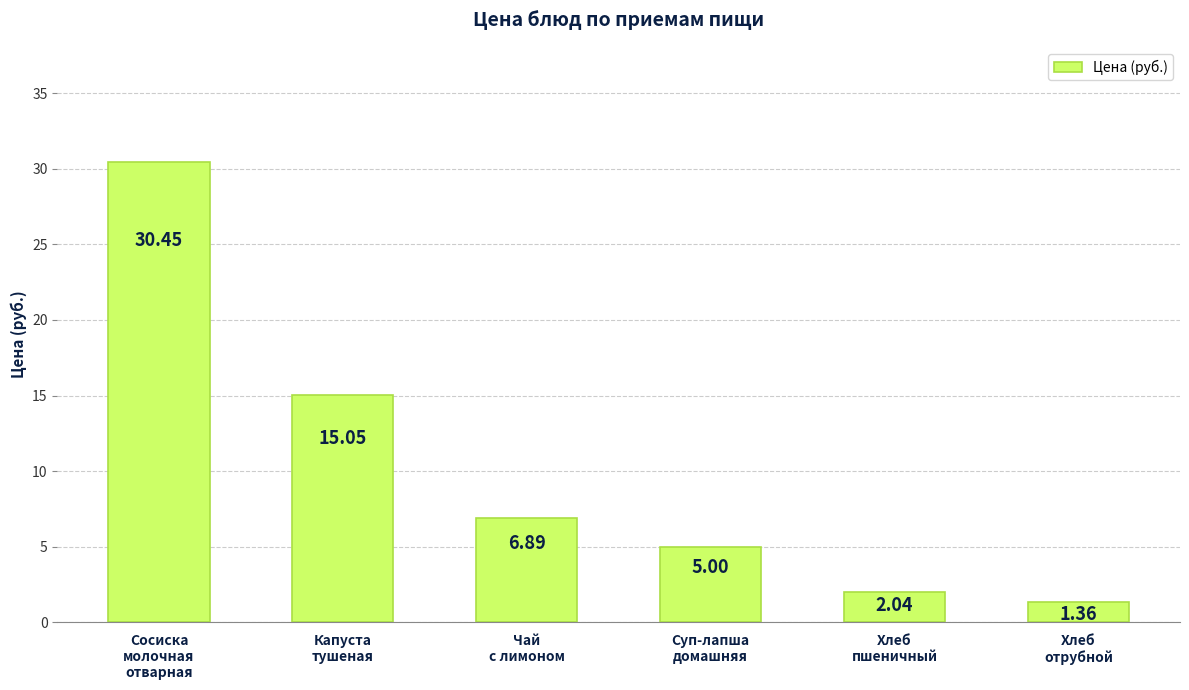

What is the difference between the second highest and second lowest values?

13.0